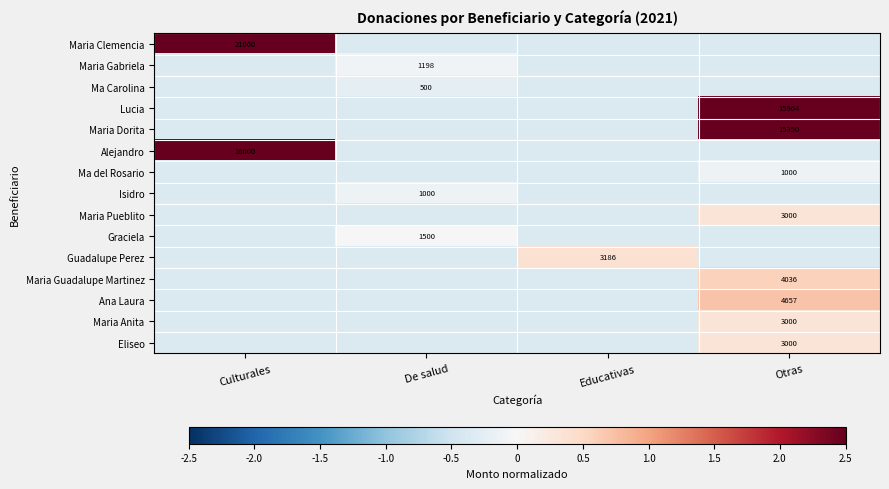

What is the sum of the Maria Dorita values at Culturales and Otras?

2.8